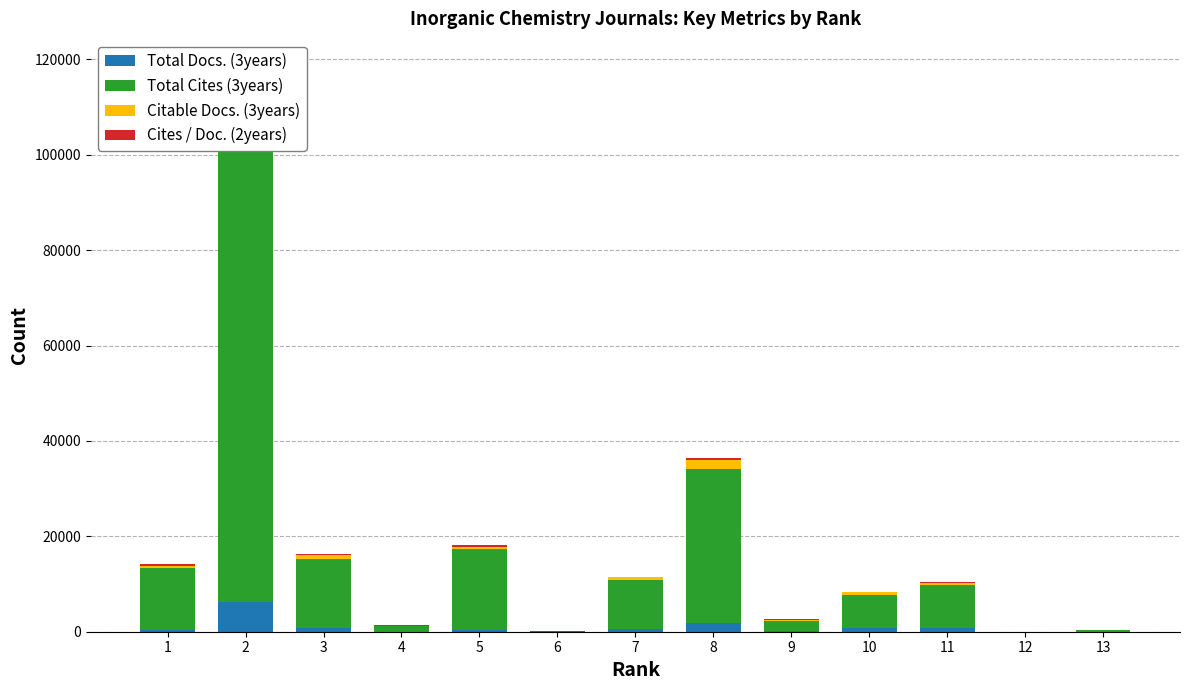

Which series has the largest total across all categories?

Total Cites (3years)